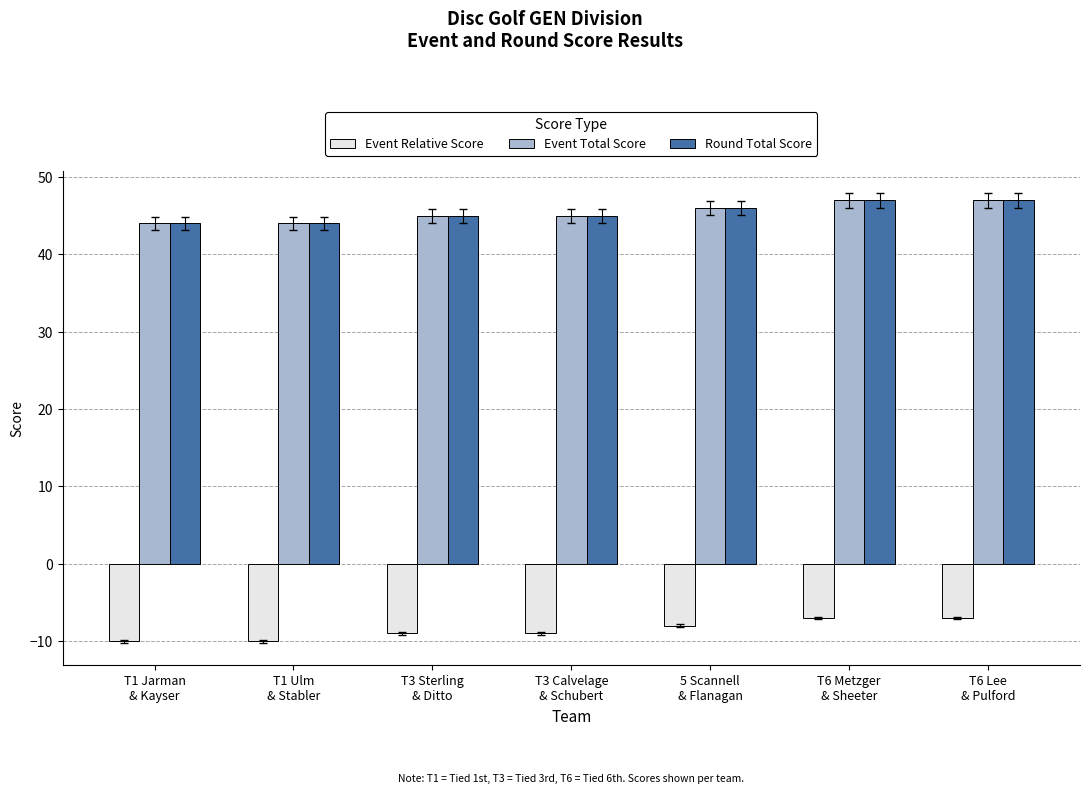

The value of Event Total Score at T3 Sterling
& Ditto is 45. True or false?

True